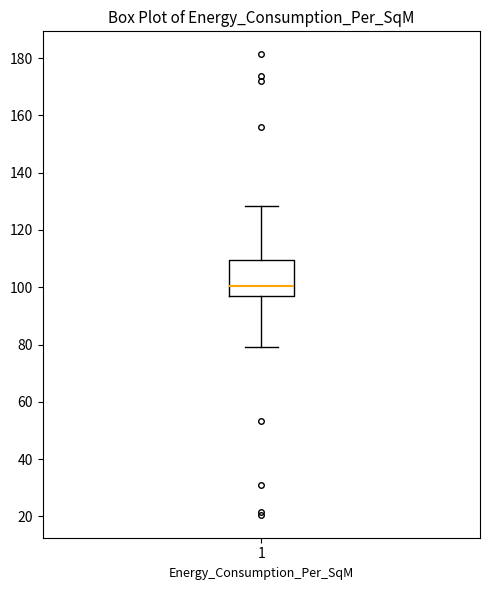

Transcribe this box plot: give where the median line is, the range the box spans, and where the two whiskers end, as read against the y-axis. The values are not printed on the chart, so give them approximately, as read against the axis.

median 100, box 98 to 110, whiskers 80 to 128